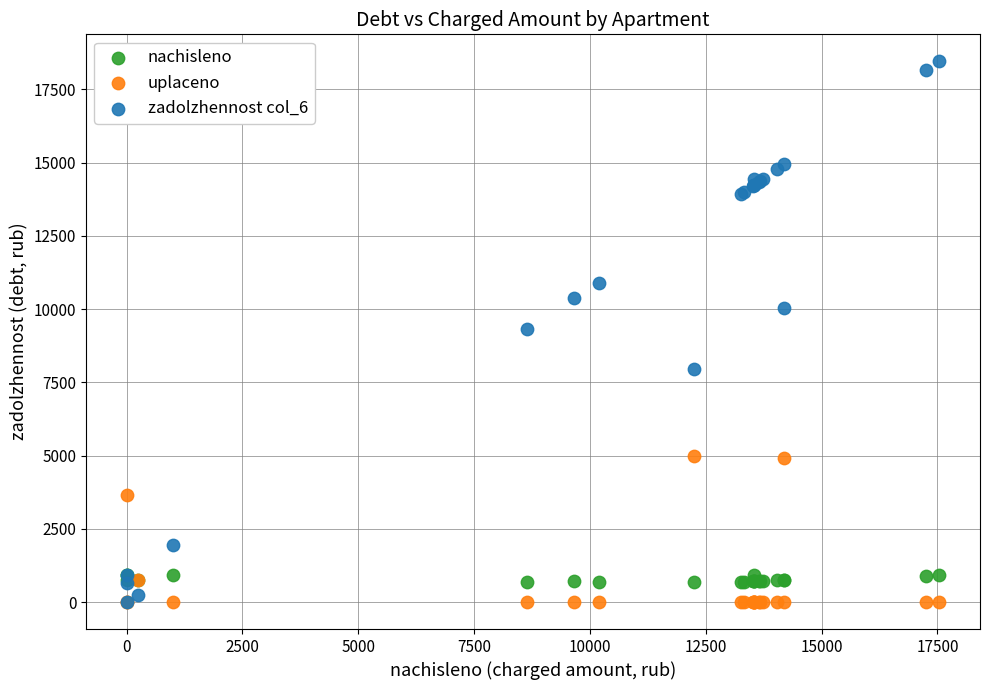

In the uplaceno series, what Y value is closest to 2500?

3650.0